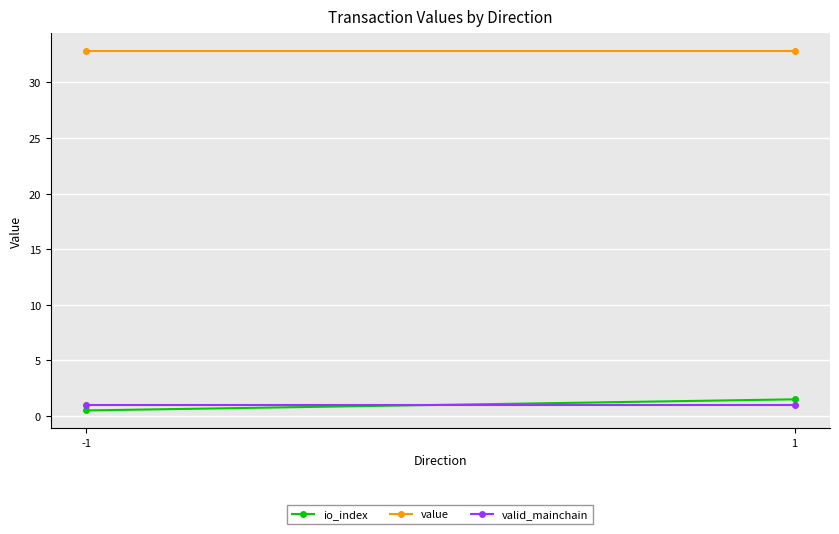

What is the average value of the valid_mainchain series?

1.0